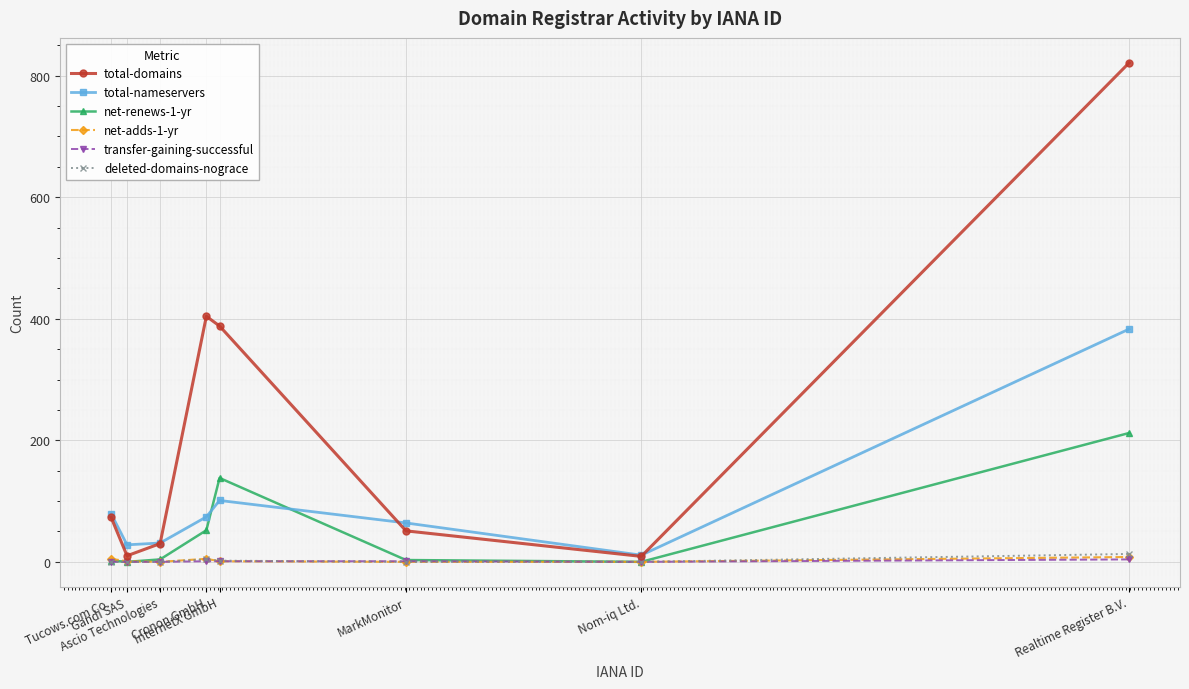

What is the label of the 4th point from the right?

InternetX GmbH